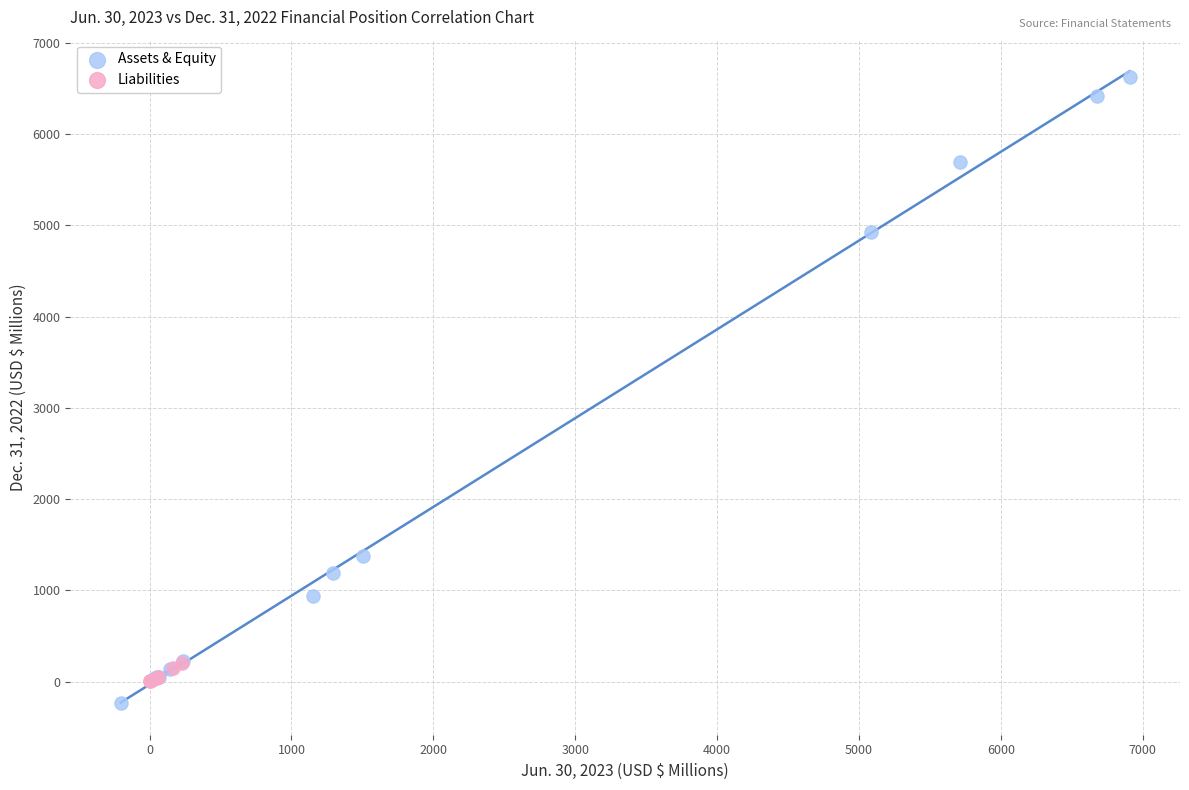

Which series reaches the maximum Y coordinate?

Assets & Equity